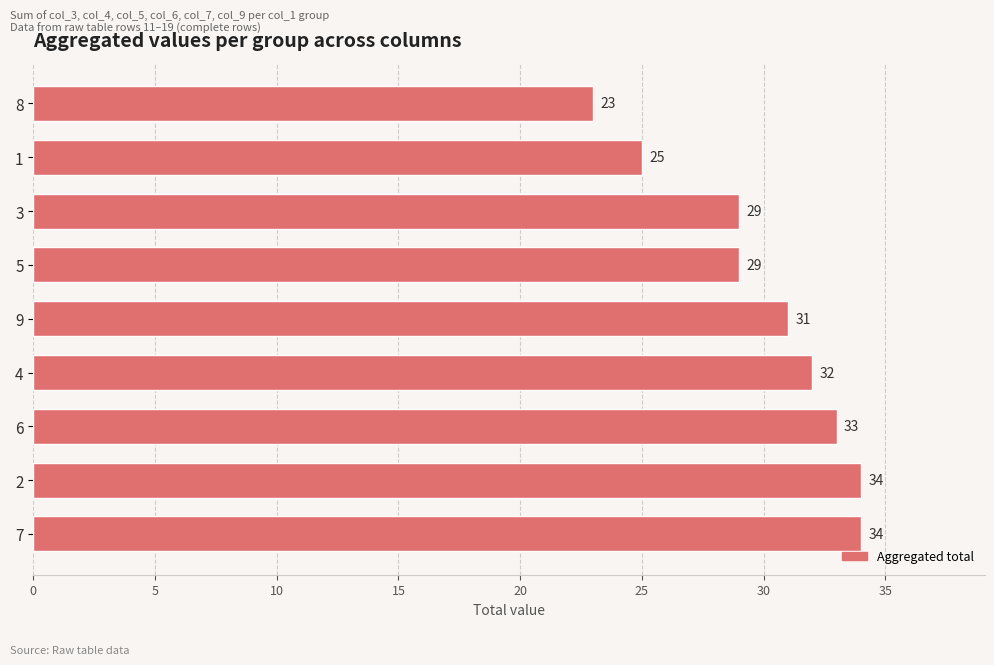

What is the smallest value displayed?

23